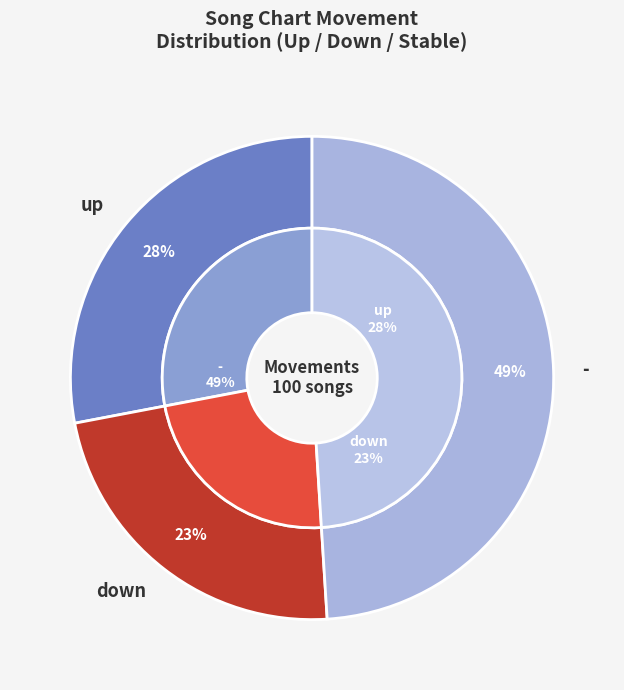

What is the ratio of the value at up to the value at -?

0.6